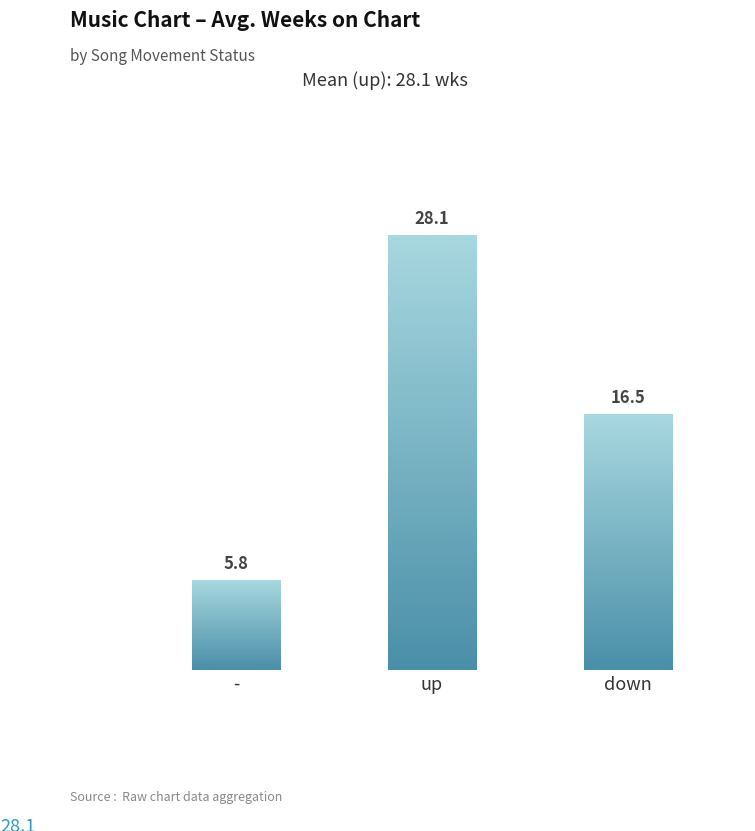

At which label is the value closest to 14?

down